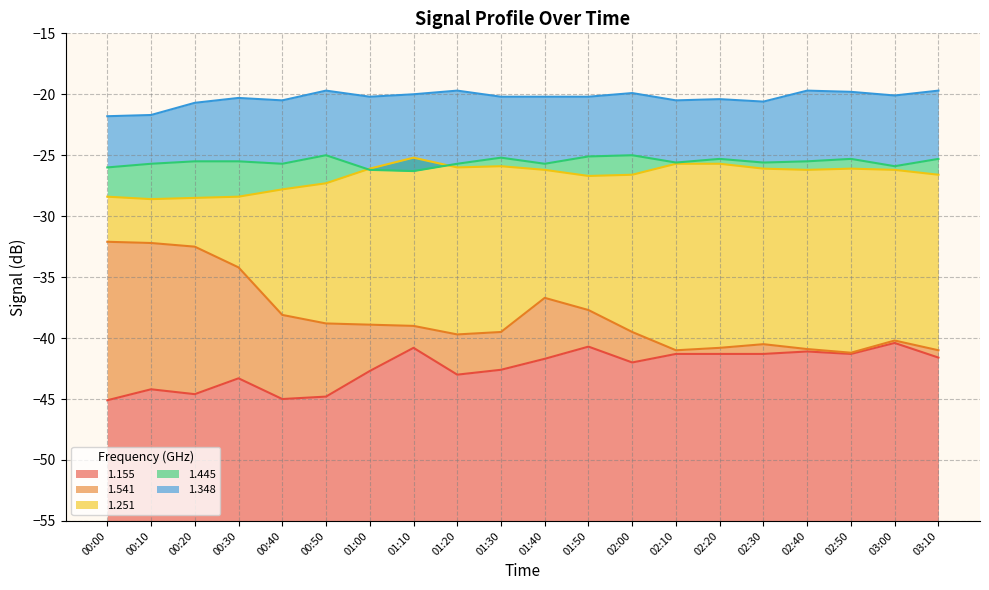

What is the highest value of the 1.251 series?

-25.2